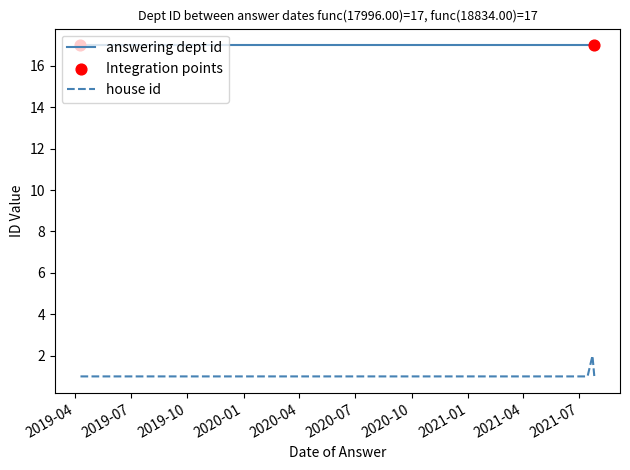

Which series has the largest Y range (max minus min)?

house id